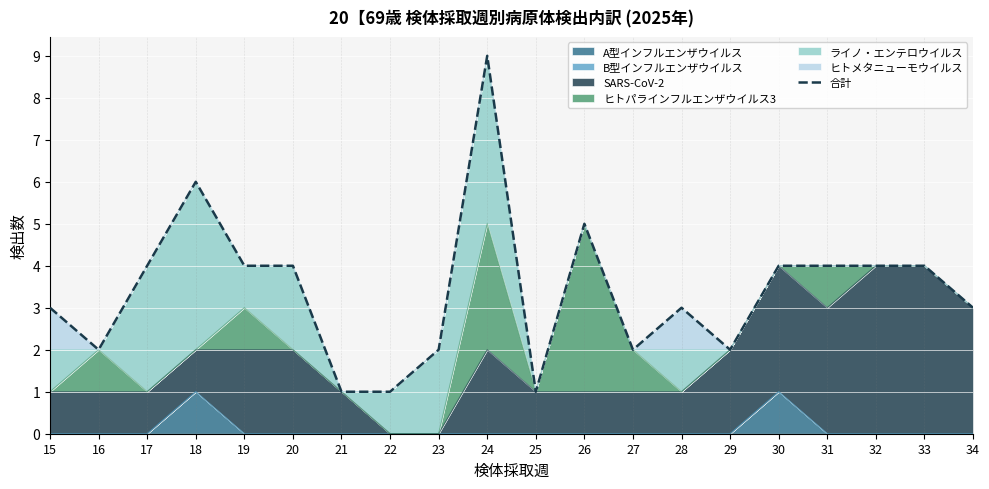

What is the minimum value shown in the chart?

1